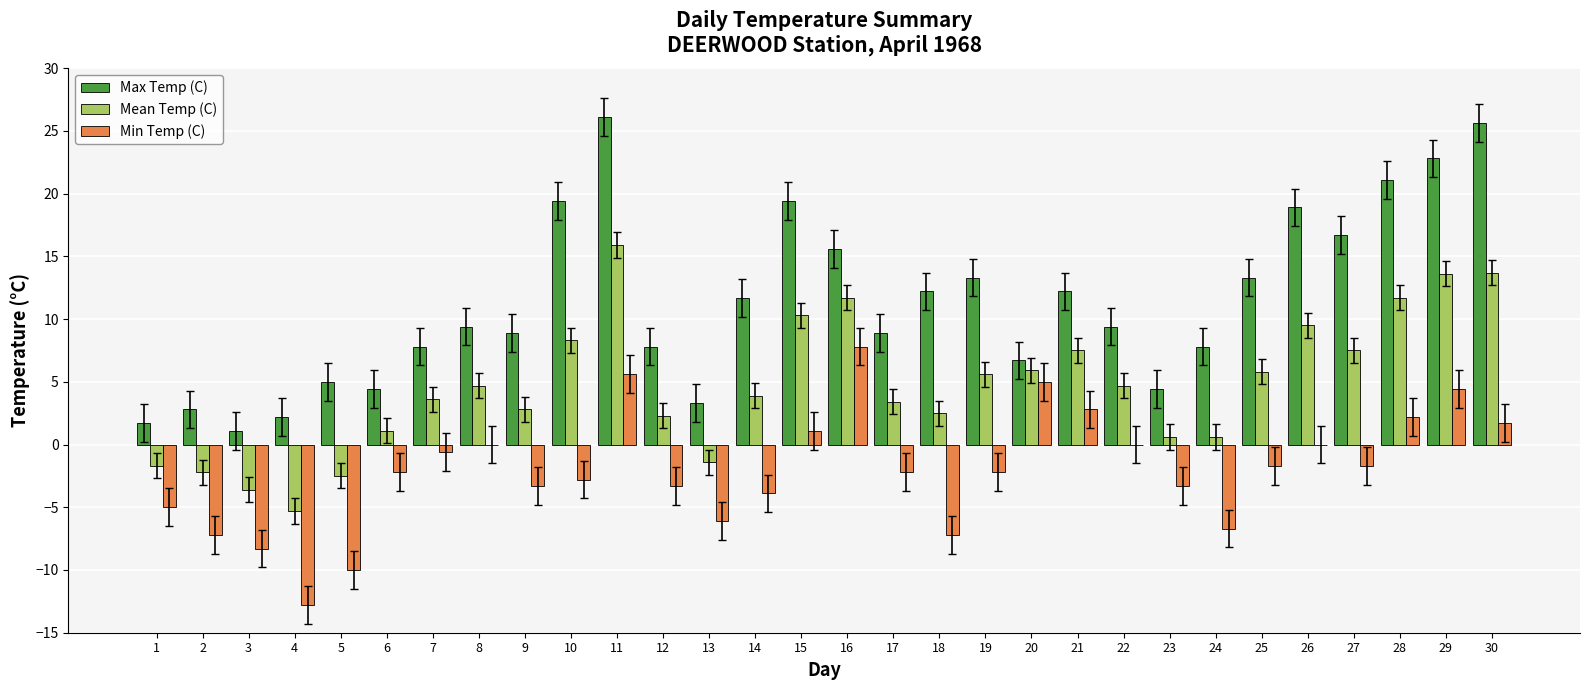

Which series has the widest spread of values?

Max Temp (C)